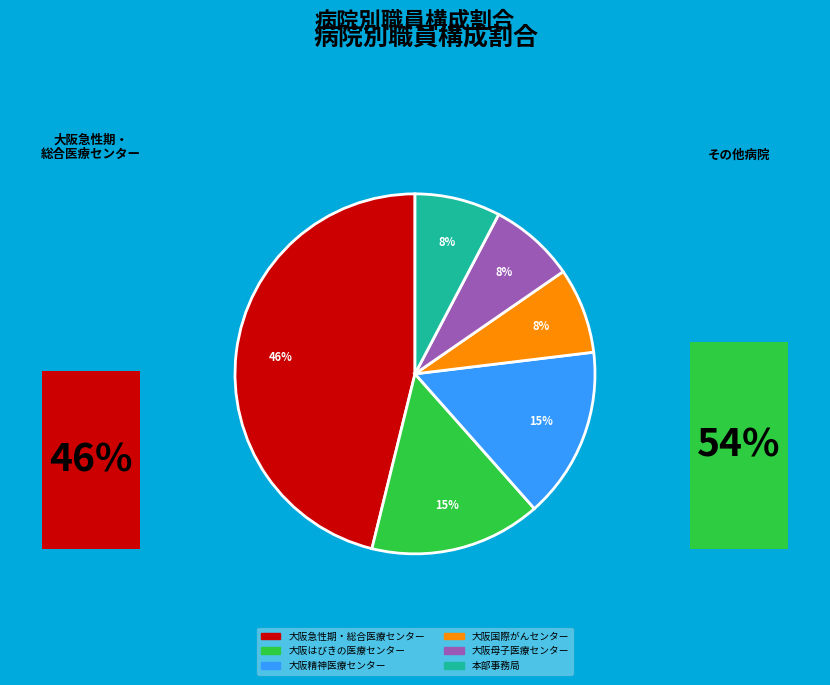

Does 本部事務局 account for over 50% of the chart?

No